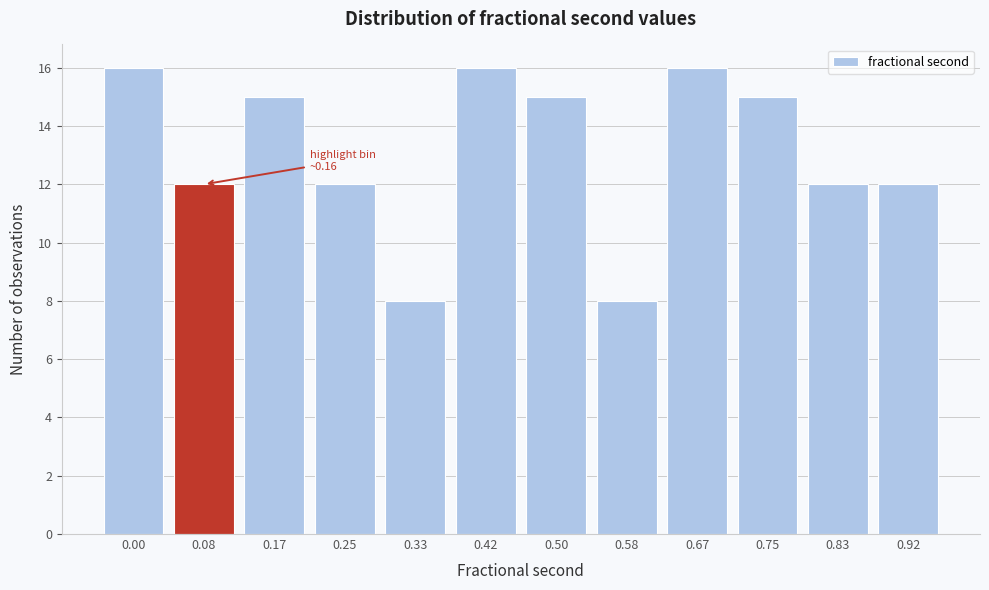

Reading left to right, transcribe all the data shown in this chart.

0.00=16	0.08=12	0.17=15	0.25=12	0.33=8	0.42=16	0.50=15	0.58=8	0.67=16	0.75=15	0.83=12	0.92=12